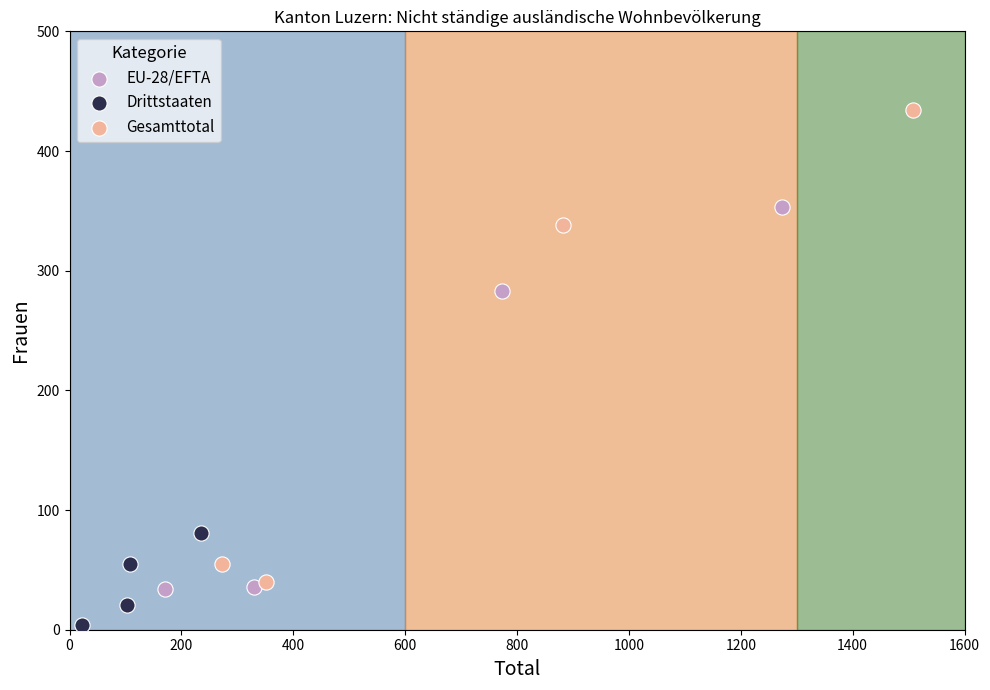

What are all the series names shown in the legend?

EU-28/EFTA, Drittstaaten, Gesamttotal